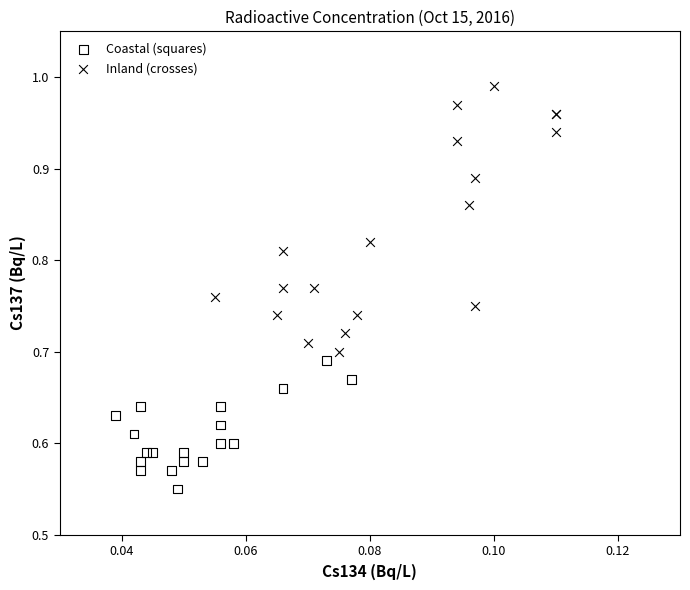

Which series contains the highest Y value?

Inland (crosses)